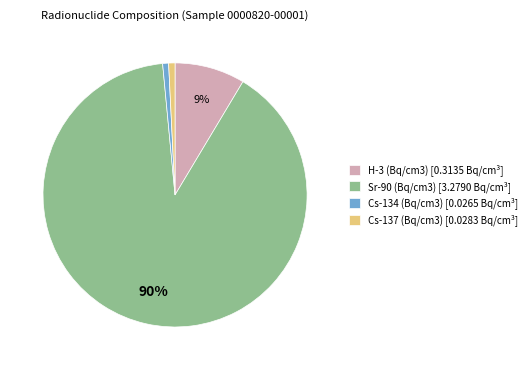

Between Cs-134 (Bq/cm3) [0.0265 Bq/cm³] and H-3 (Bq/cm3) [0.3135 Bq/cm³], which is larger?

H-3 (Bq/cm3) [0.3135 Bq/cm³]